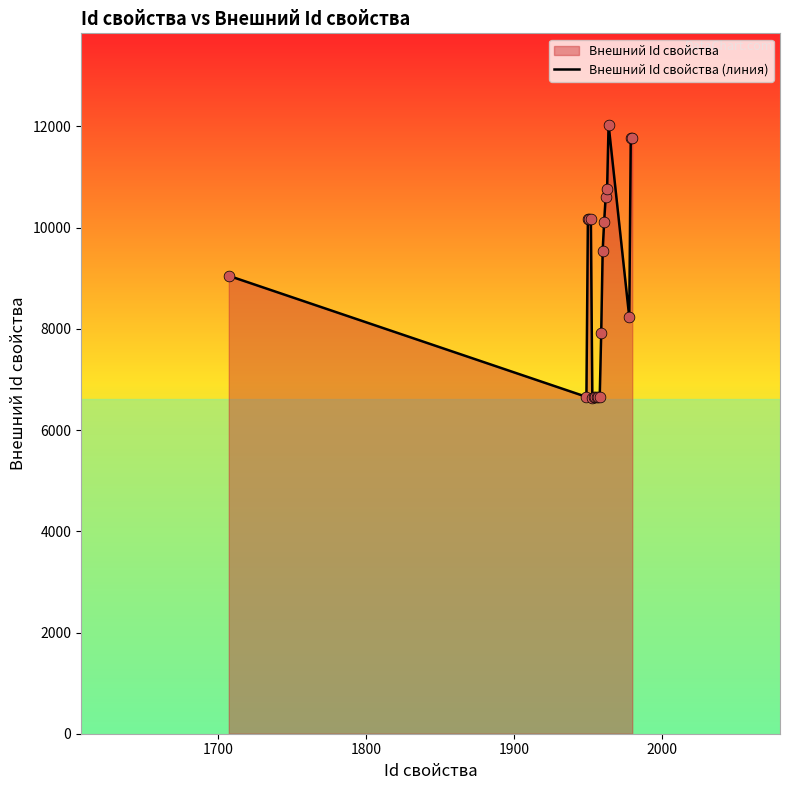

What is the minimum value shown in the chart?

6643